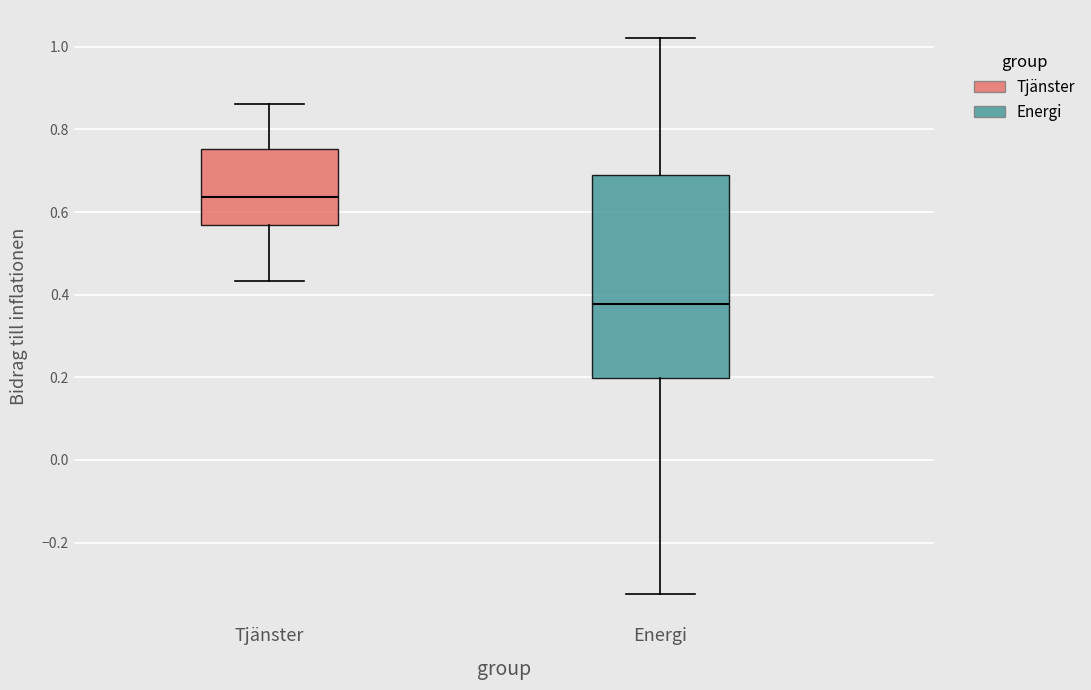

Comparing the boxes themselves (not the whiskers), which one is the tallest?

Energi